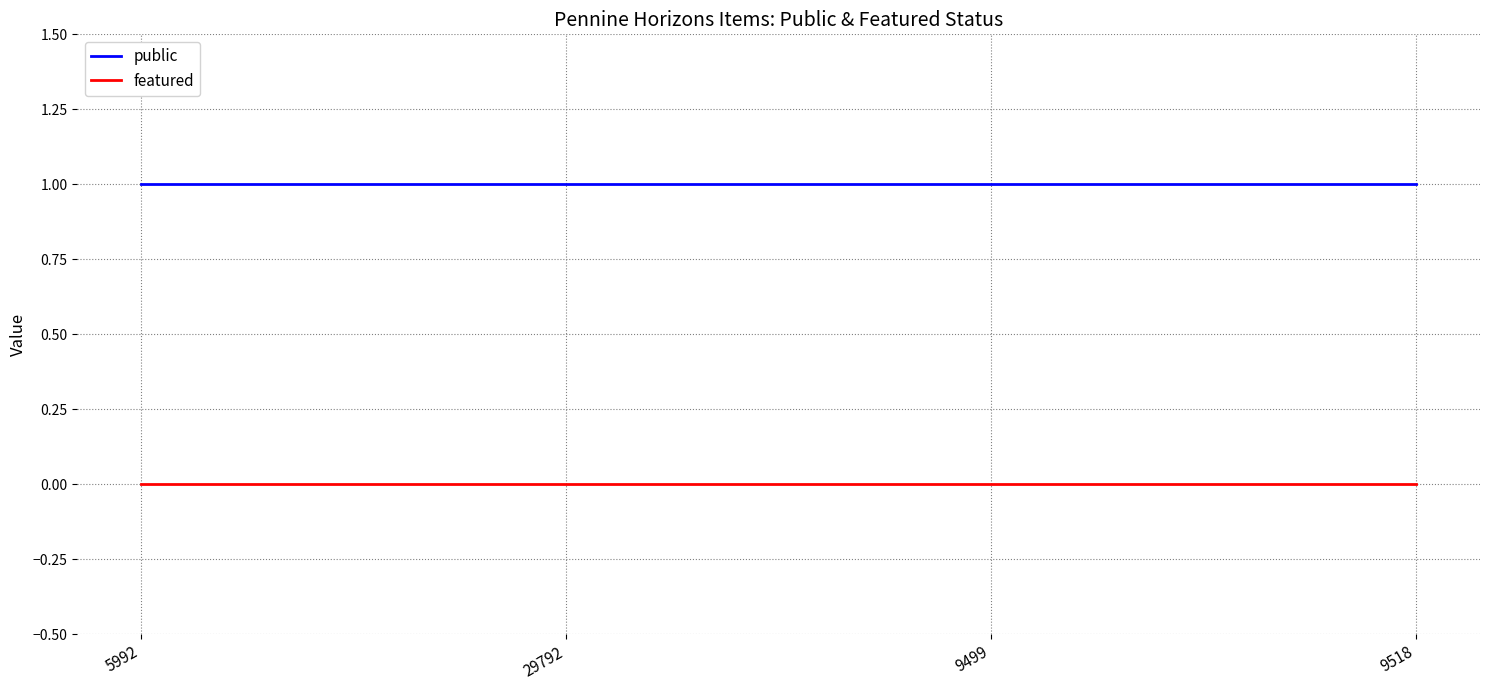

The value of featured at 9518 is 0. True or false?

True